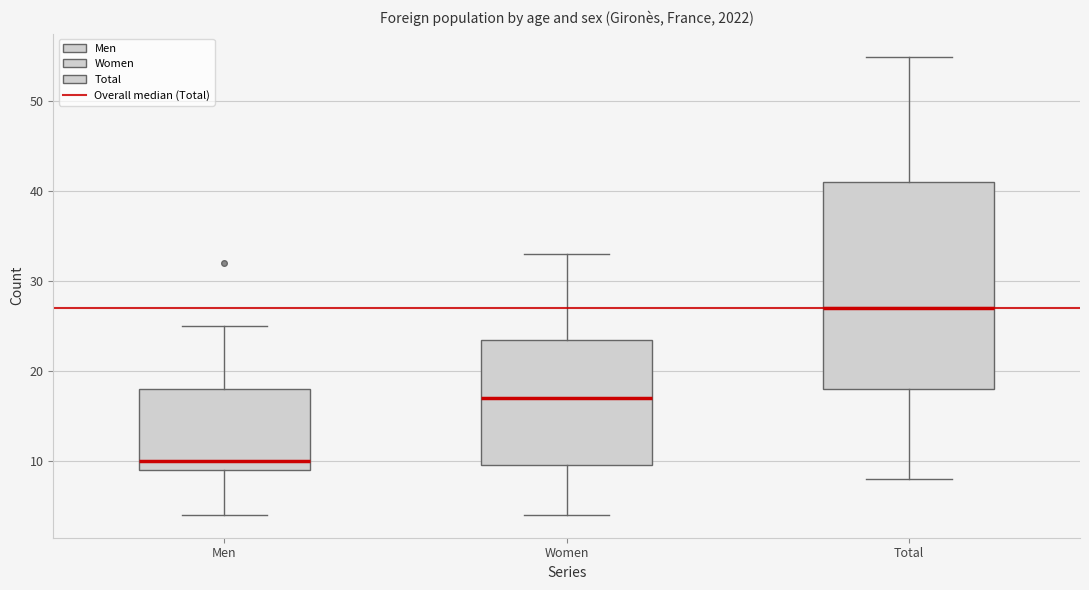

Reading left to right, read every box against the y-axis: the position of its median line, the range the box covers, and the ends of its whiskers. The values are not printed on the chart, so give them approximately, as read against the axis.

Men: median 10, box 9 to 18, whiskers 4 to 25
Women: median 17, box 10 to 24, whiskers 4 to 33
Total: median 27, box 18 to 41, whiskers 8 to 55